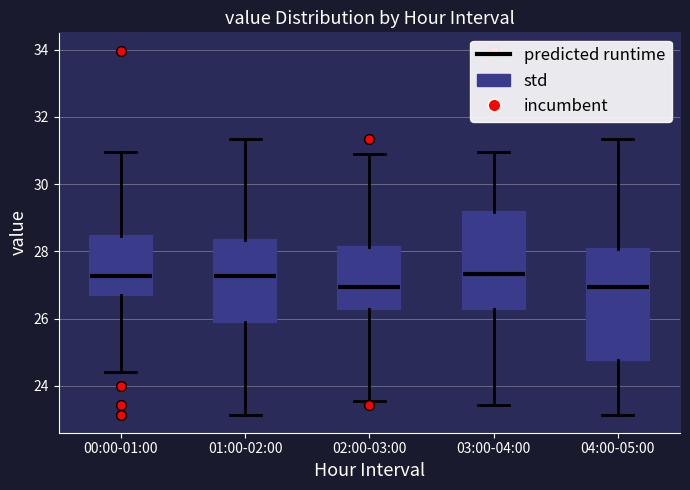

Which box is the tallest, from its lower edge to its upper edge?

04:00-05:00